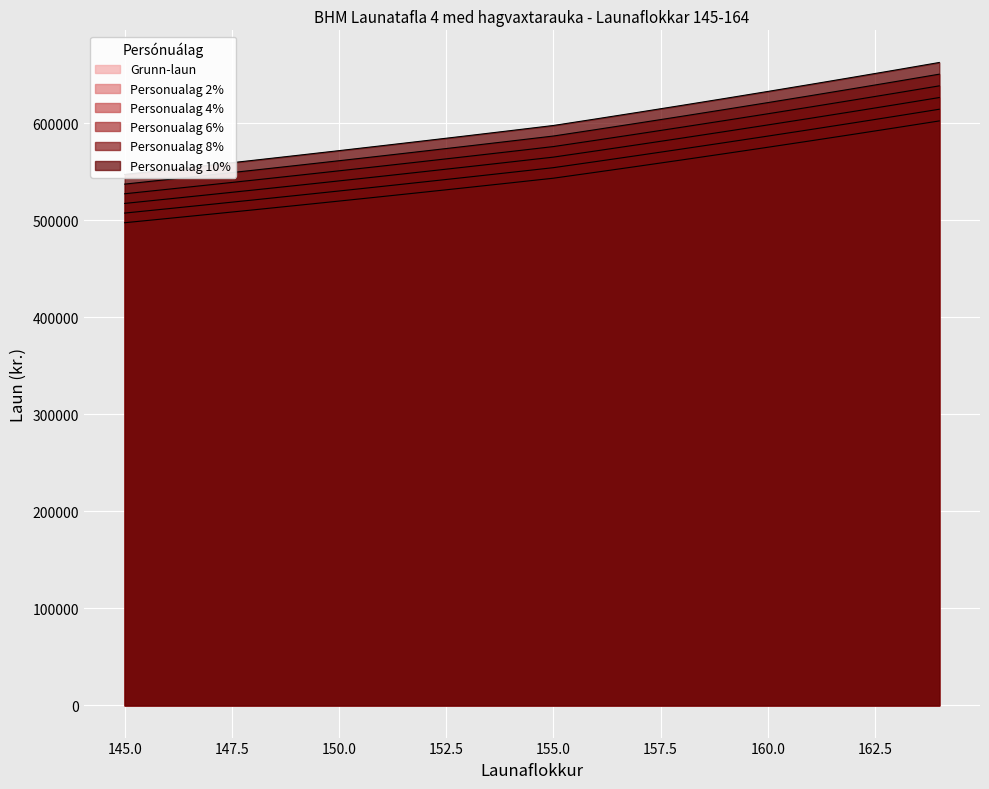

True or false: Personualag 4% has a value of 927173 at 149.

False